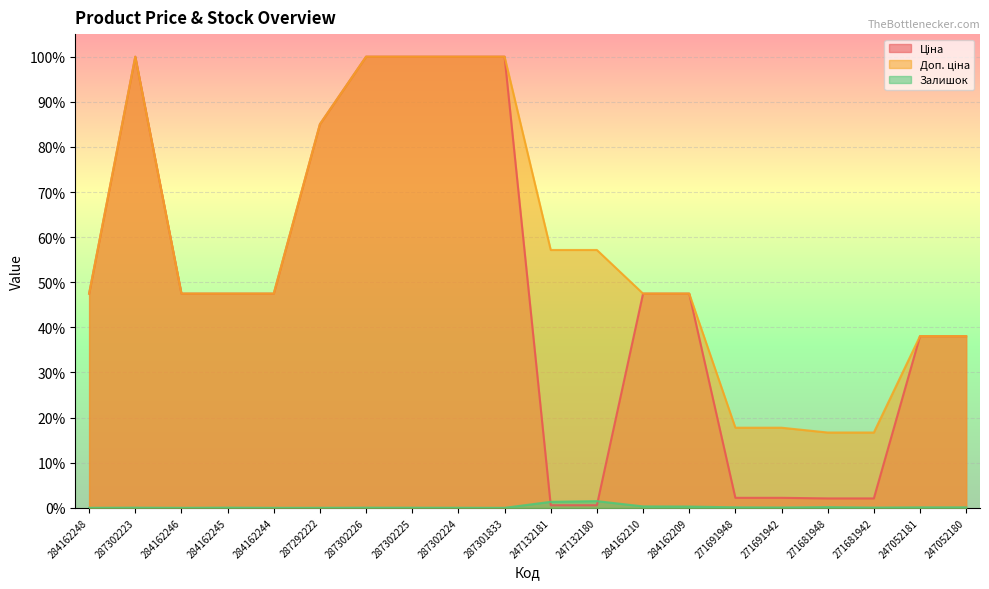

At which category does Ціна reach its first local peak?

287302223